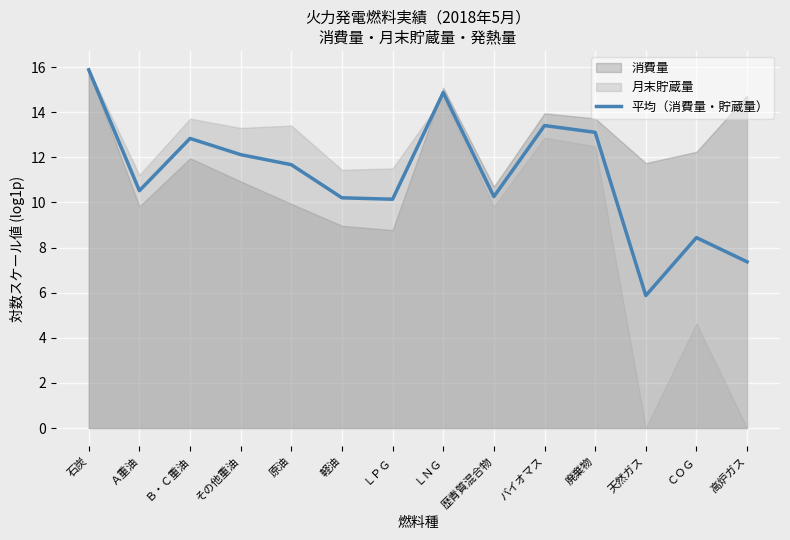

Rank the categories by value from lowest to highest.

天然ガス, 高炉ガス, ＣＯＧ, ＬＰＧ, 軽油, 歴青質混合物, Ａ重油, 原油, その他重油, Ｂ・Ｃ重油, 廃棄物, バイオマス, ＬＮＧ, 石炭